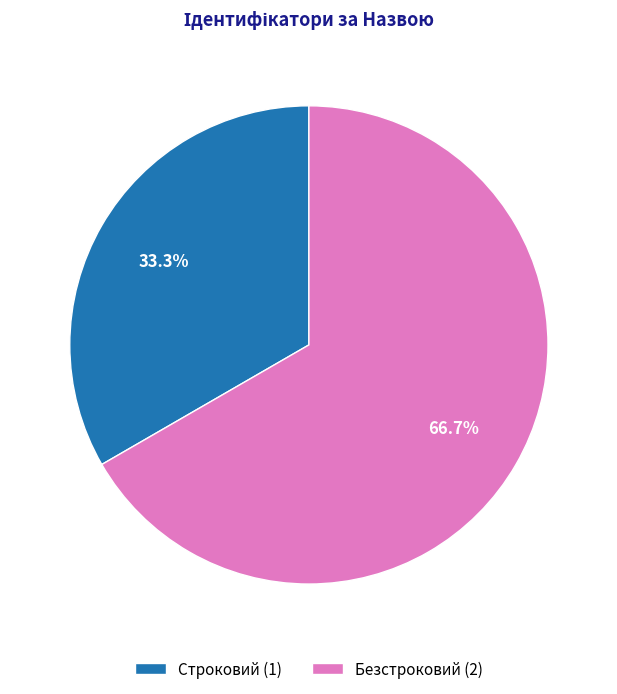

What percentage do Строковий and Безстроковий together represent?

100.0%